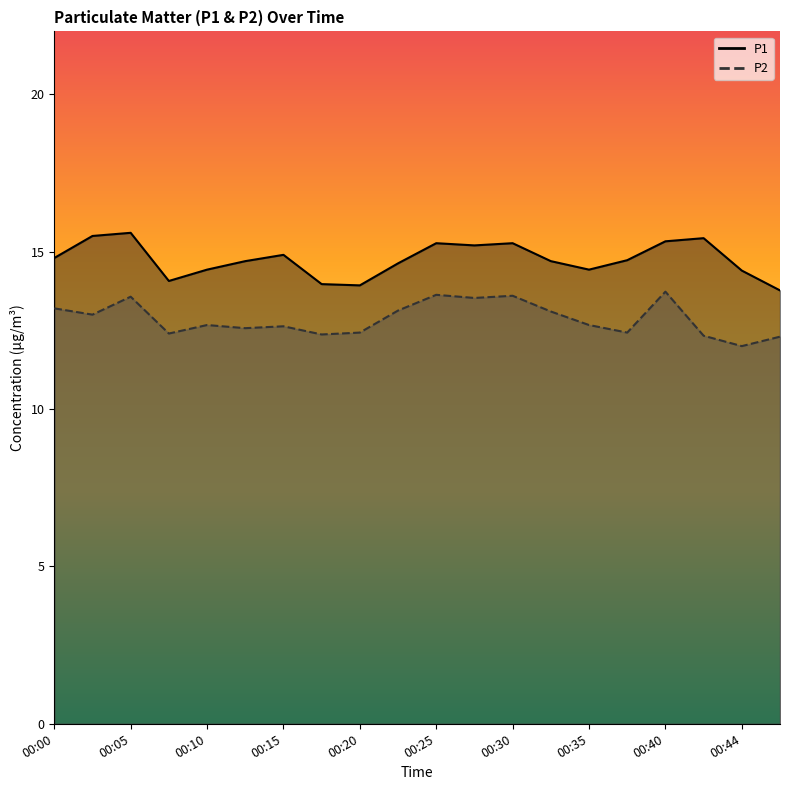

True or false: P2 and P1 intersect in this chart.

False